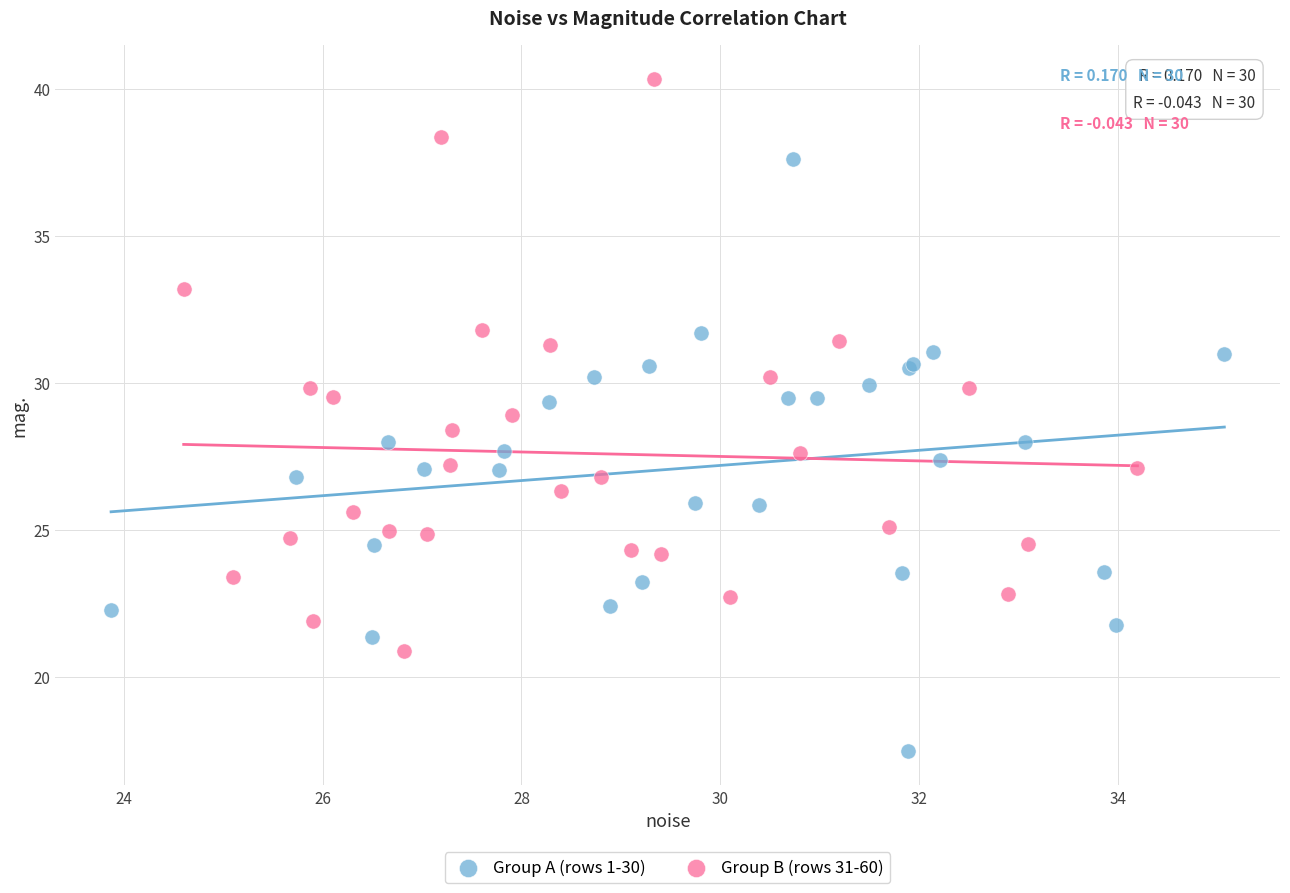

Which series reaches the maximum Y coordinate?

Group B (rows 31-60)